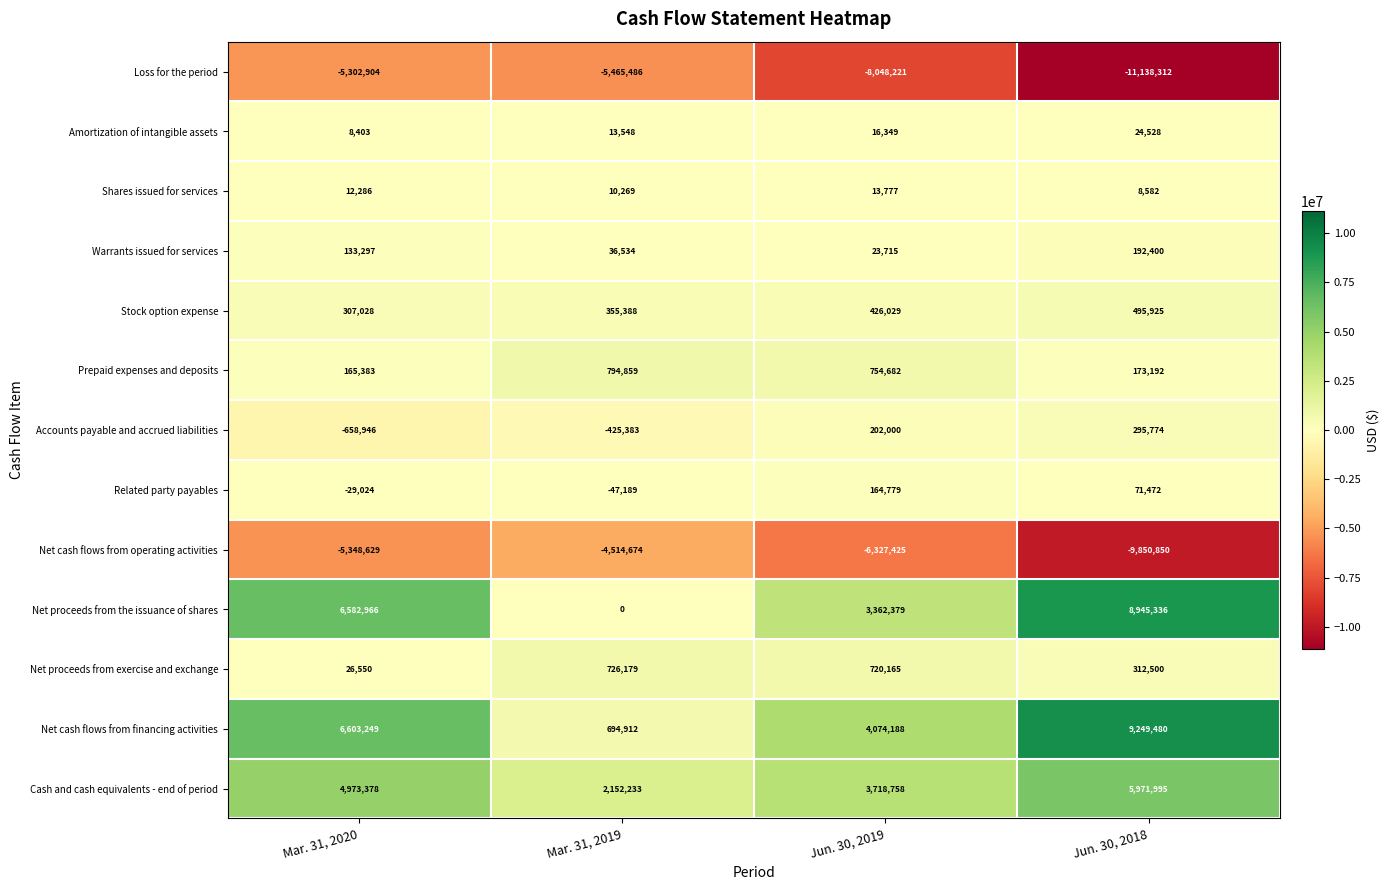

What is the average value of the Net cash flows from operating activities series?

-6510394